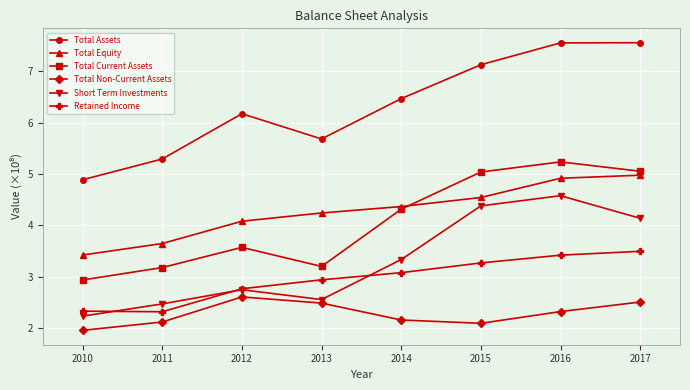

What is the minimum value for Retained Income?

2.3